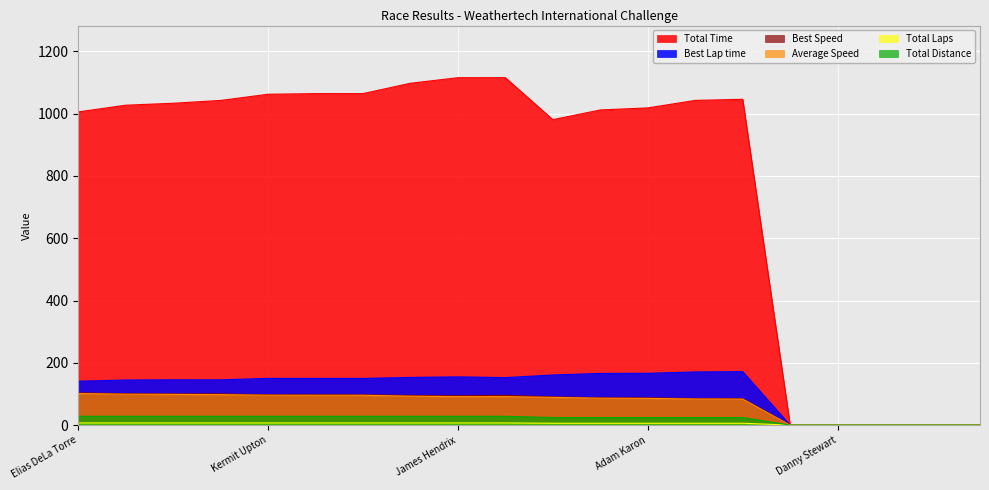

What is the total value across all series at Anthony Stevens?

1413.2